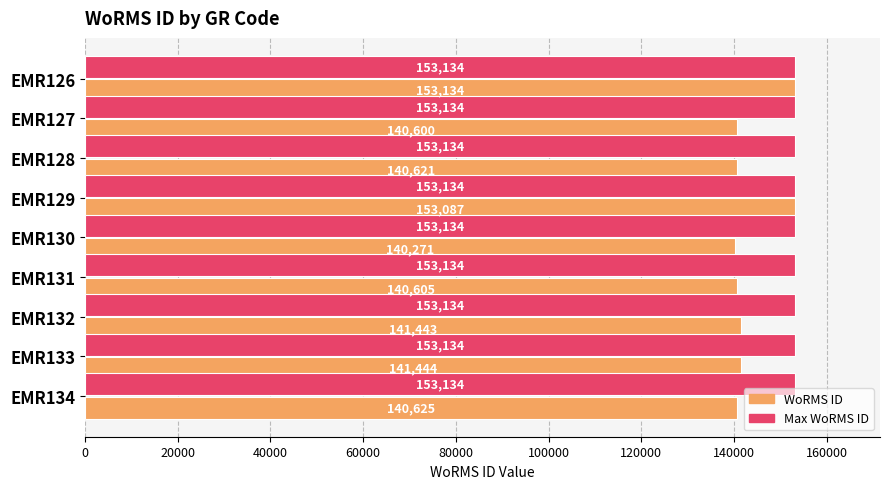

What is the sum of the WoRMS ID values at EMR129 and EMR127?

293687